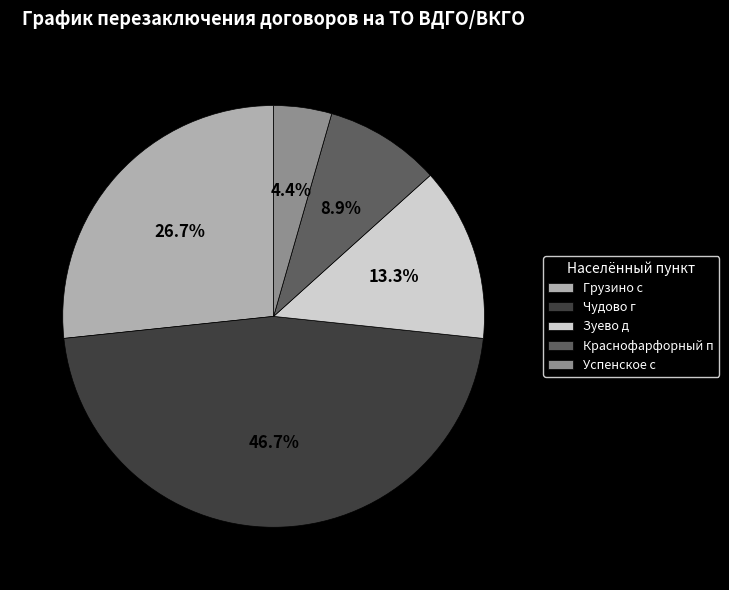

Which has a higher value, Зуево д or Чудово г?

Чудово г